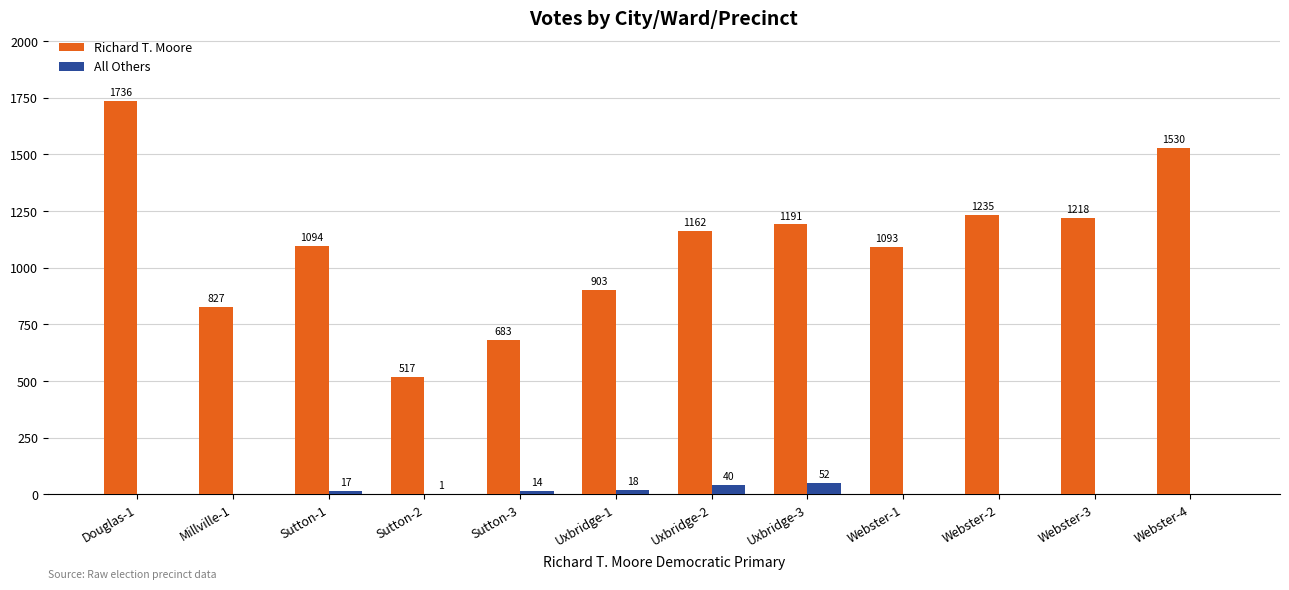

What is the approximate value of Richard T. Moore at Uxbridge-1?

903